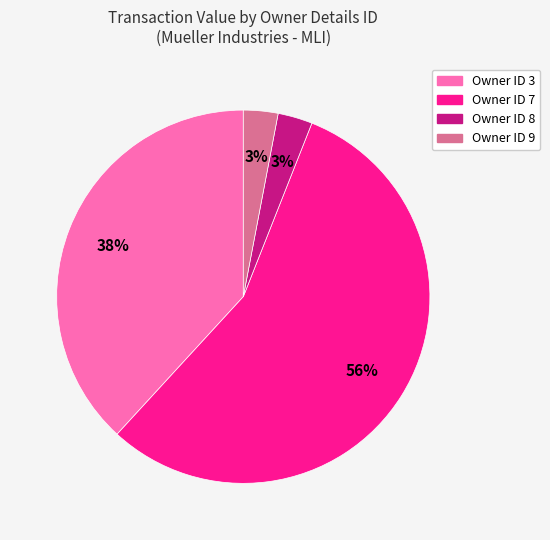

To the nearest percent, what is the combined percentage of Owner ID 3 and Owner ID 8?

41%